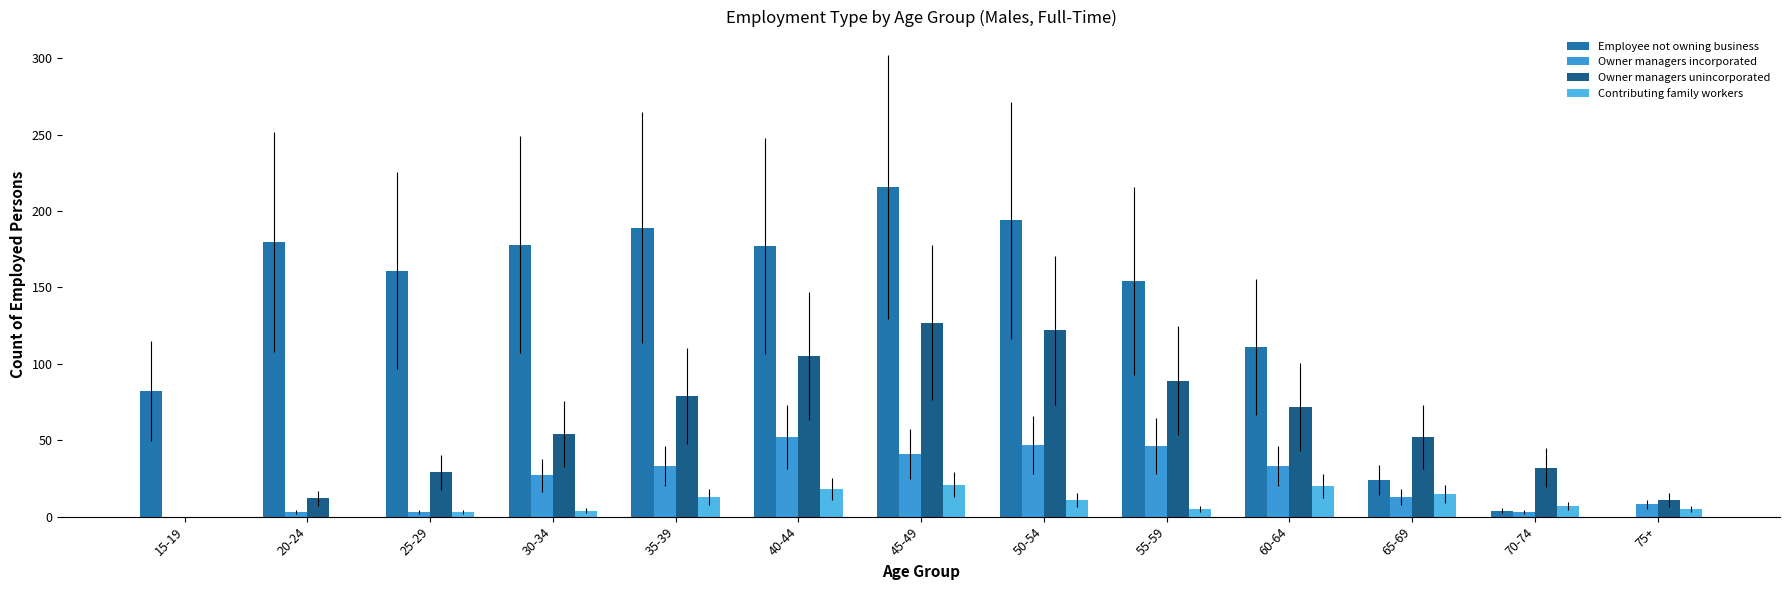

Count the number of data series in this chart.

4